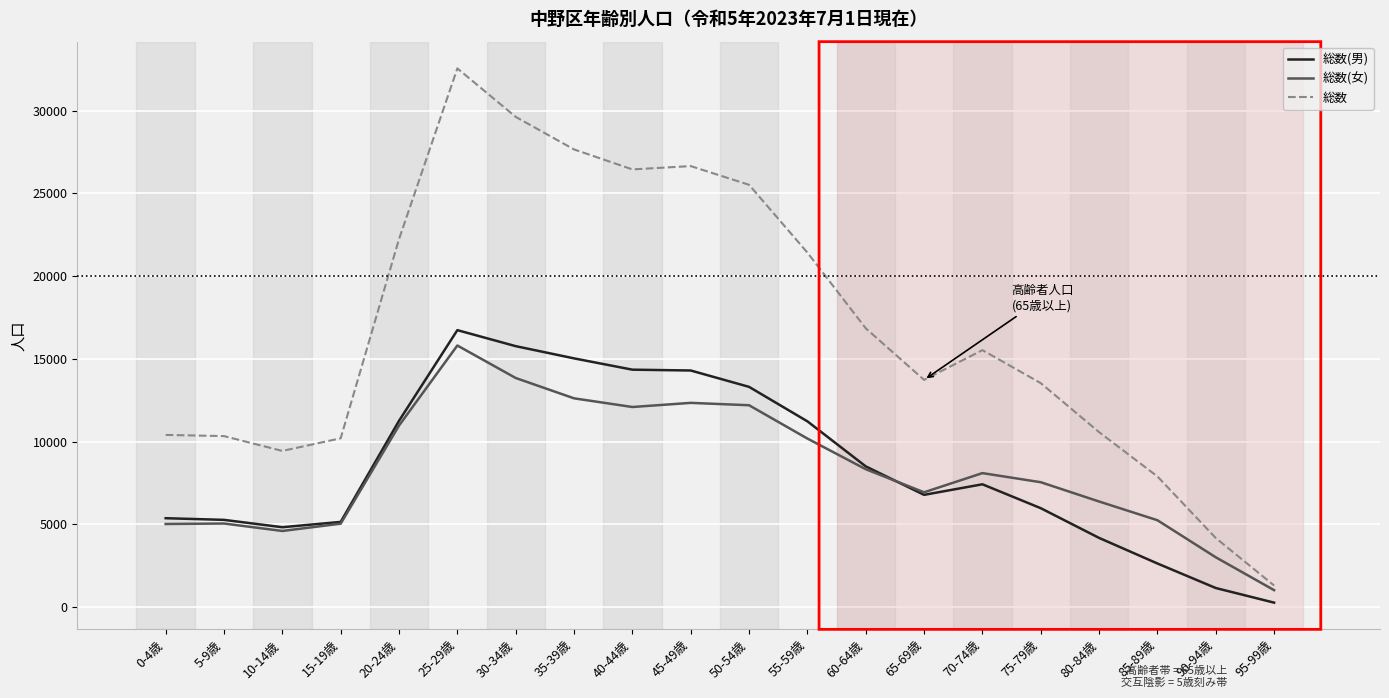

True or false: 総数(女) has a value of 4608 at 10-14歳.

True